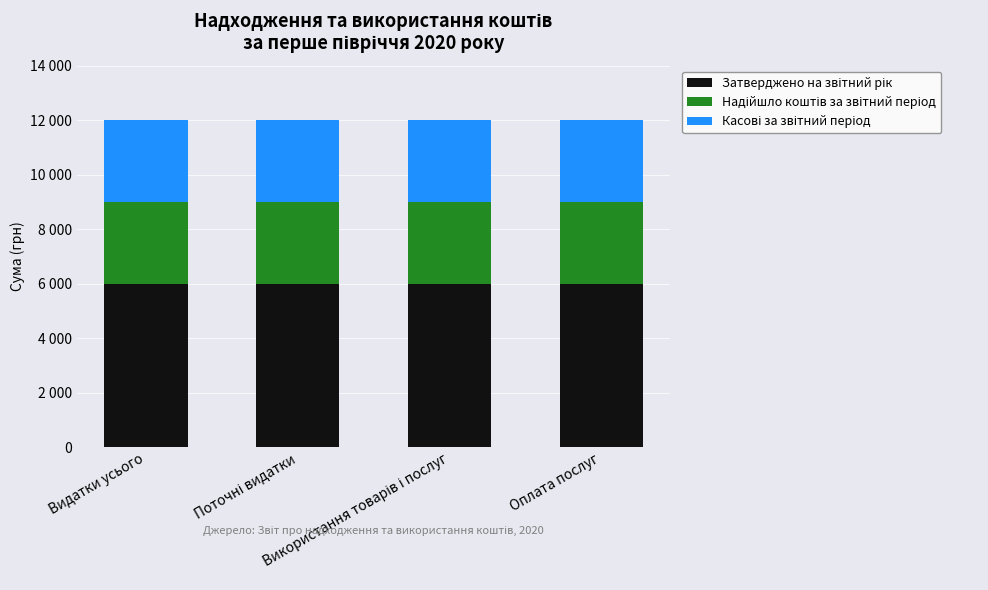

What is the label of the 2nd bar from the right?

Використання товарів і послуг